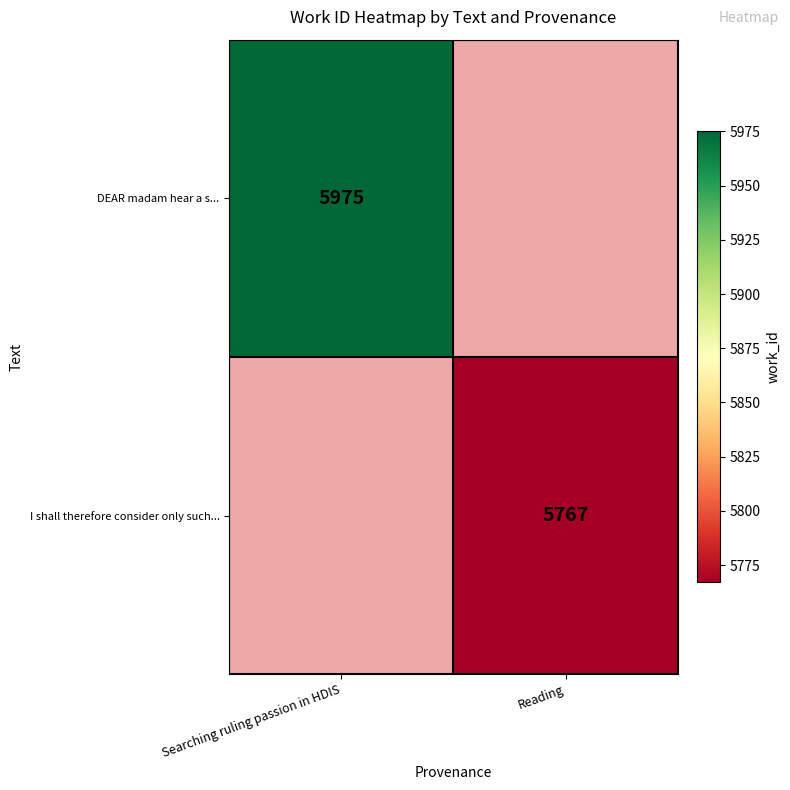

The value of I shall therefore consider only such... at Reading is 1158. True or false?

False